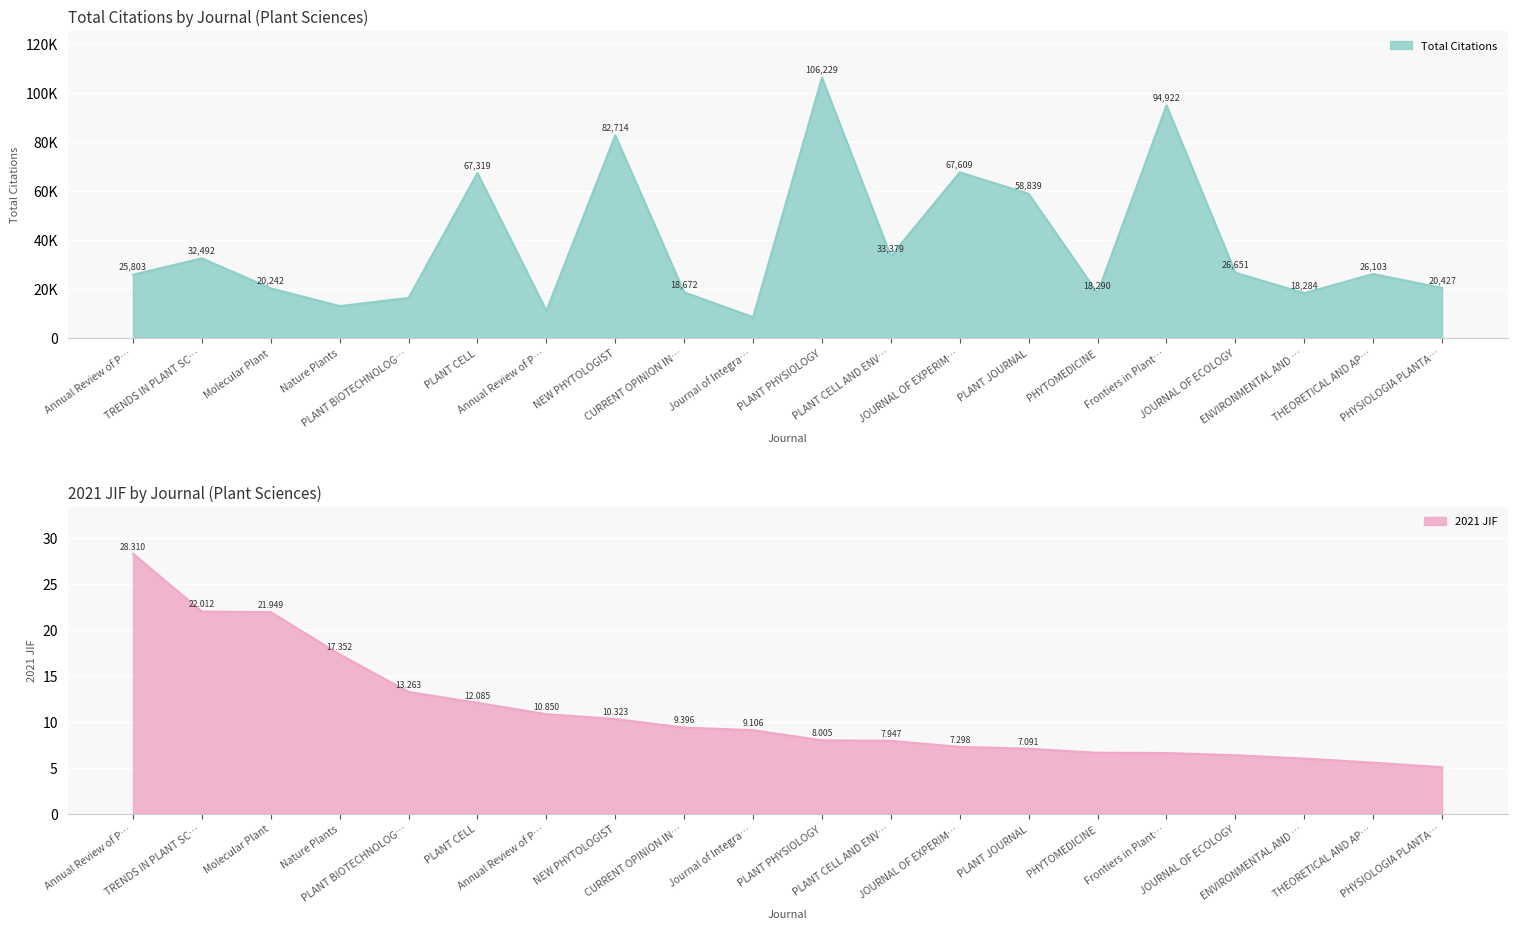

What is the difference between the highest and lowest values at THEORETICAL AND AP…?

26097.4